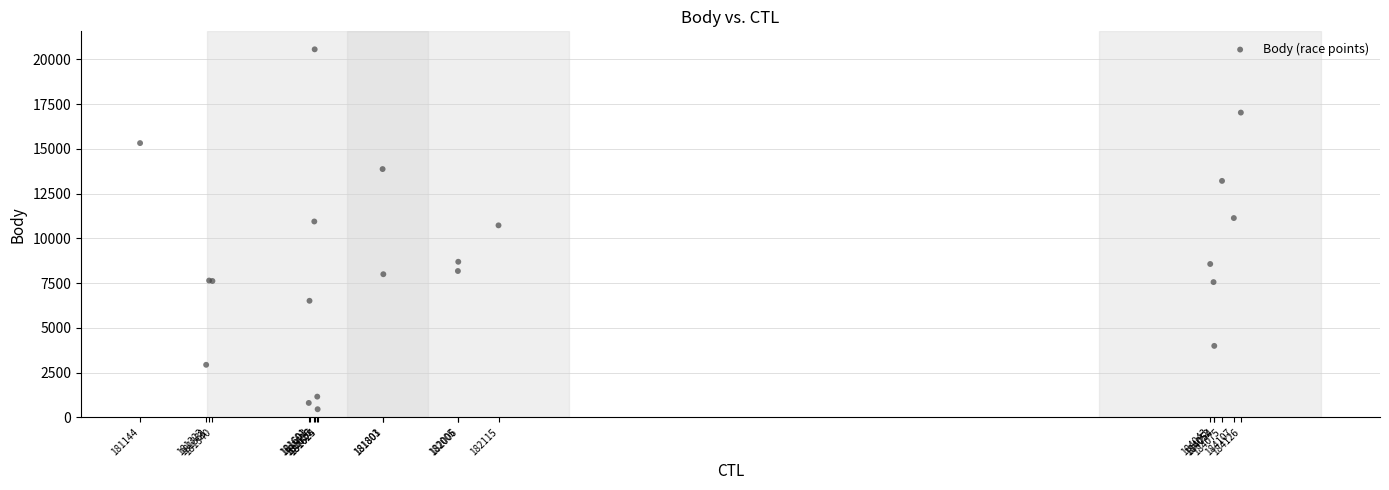

What Y value in the scatter plot is closest to 10508?

10727